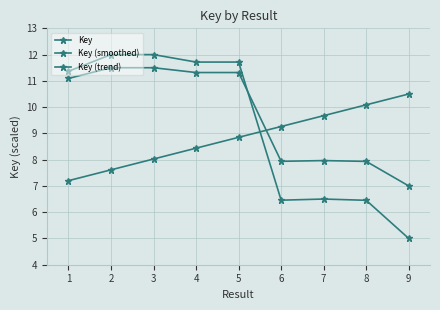

Rank the series at 7 from lowest to highest value.

Key, Key (smoothed), Key (trend)